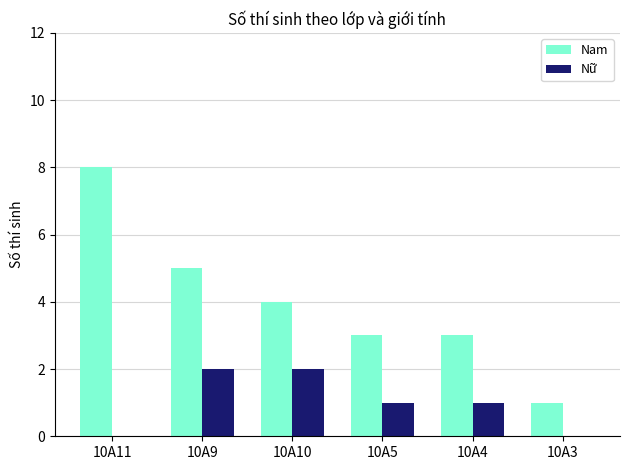

True or false: Nam has a value of 3 at 10A10.

False